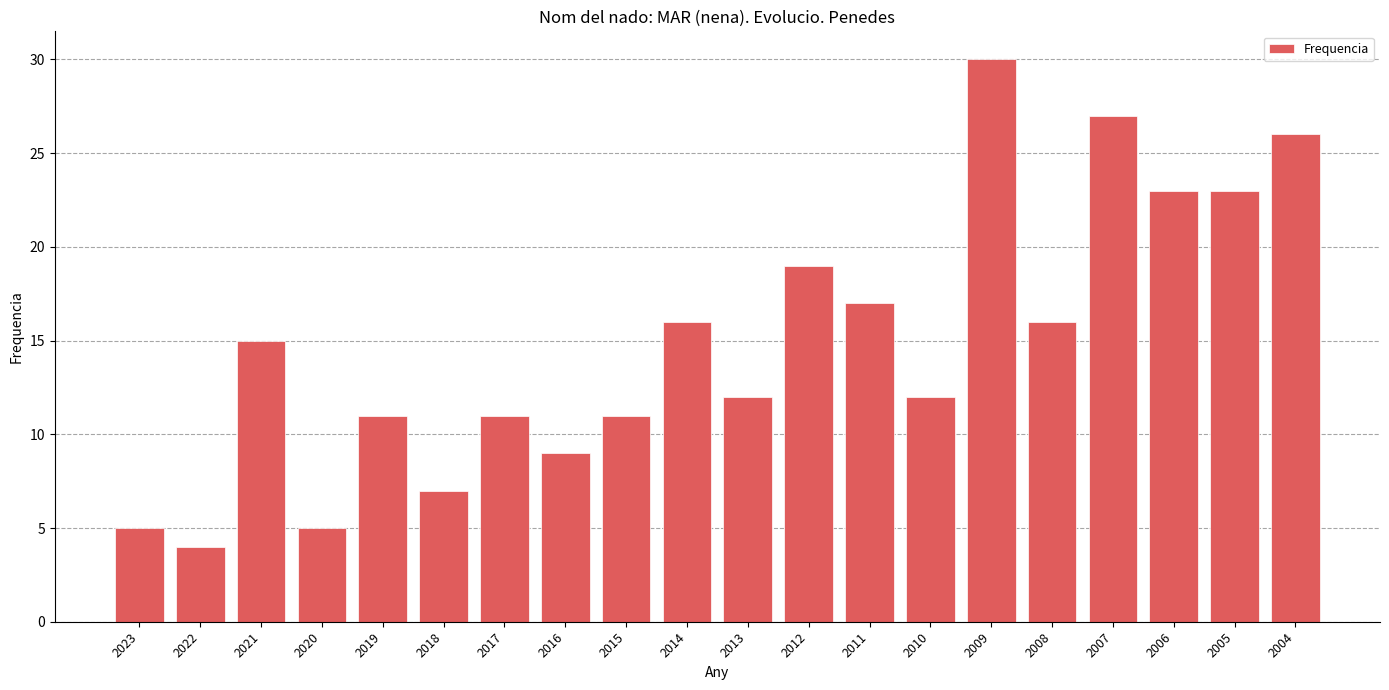

Is it true that the value at 2023 is 7?

False